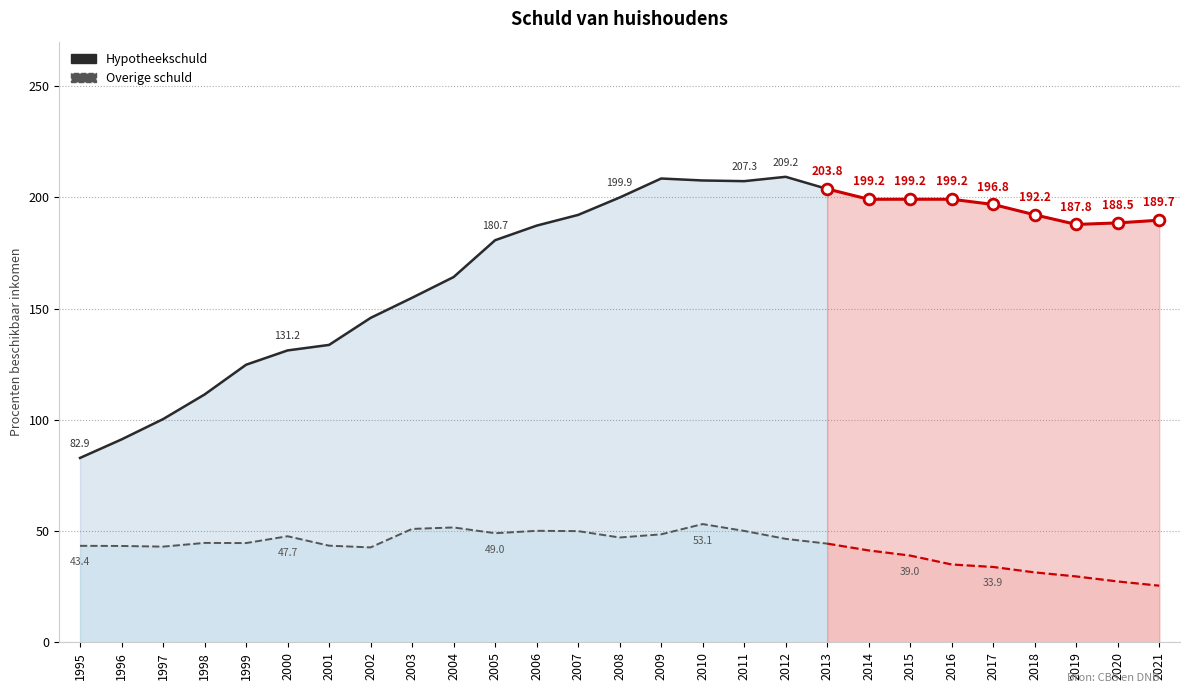

What are all the series names shown in the legend?

Hypotheekschuld, Overige schuld